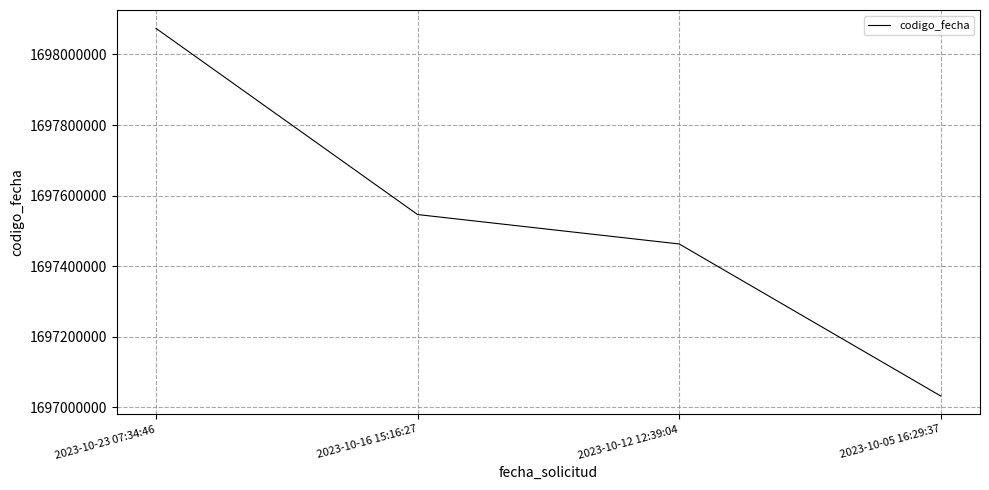

Which has a higher value, 2023-10-16 15:16:27 or 2023-10-23 07:34:46?

2023-10-23 07:34:46